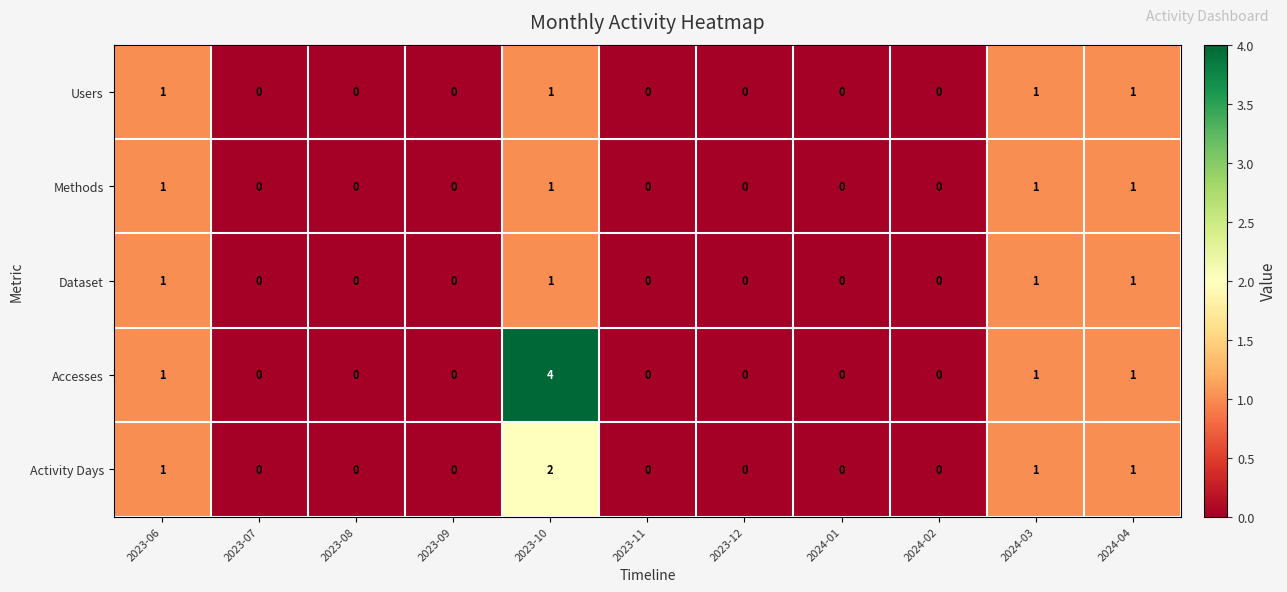

What is the maximum value for Accesses?

4